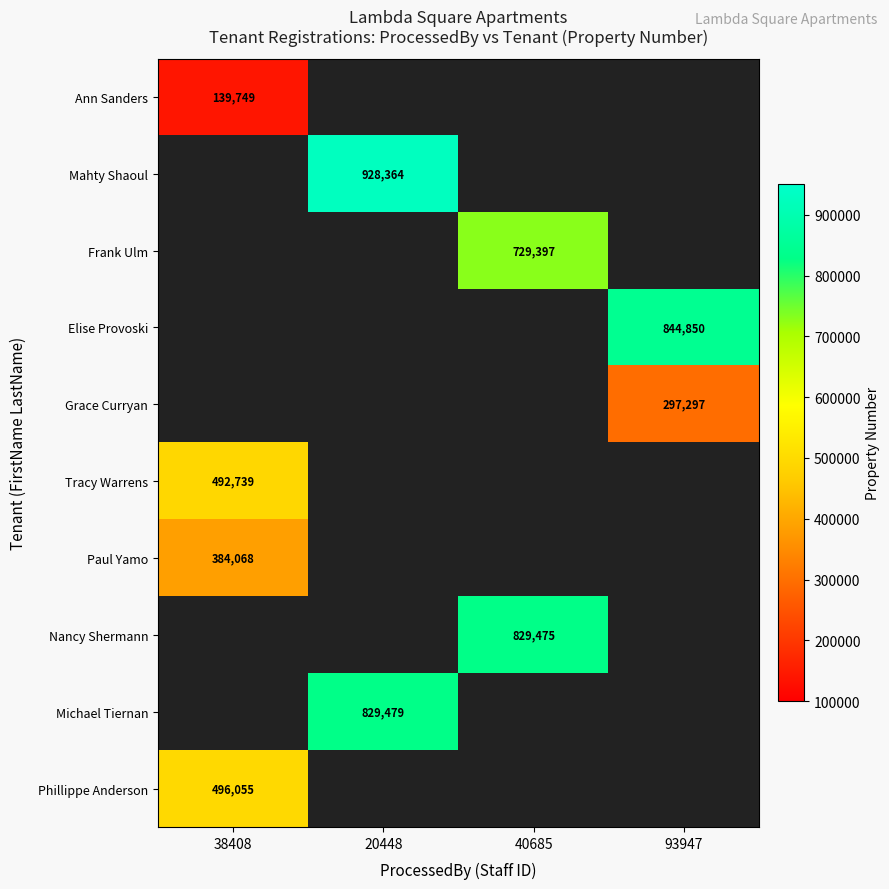

Is it true that Michael Tiernan equals 1366524 at 20448?

False